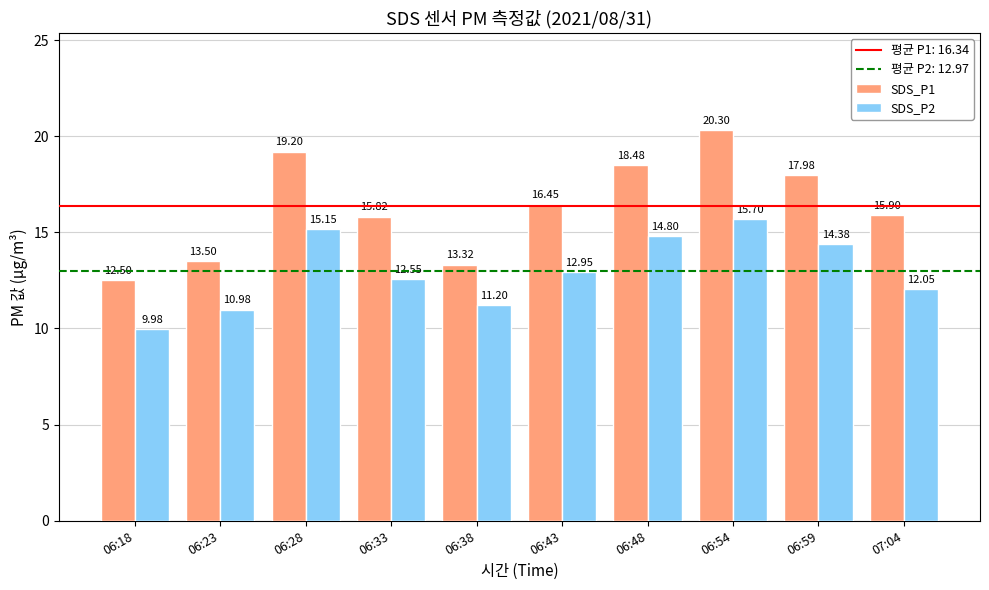

Does the chart contain stacked bars?

No